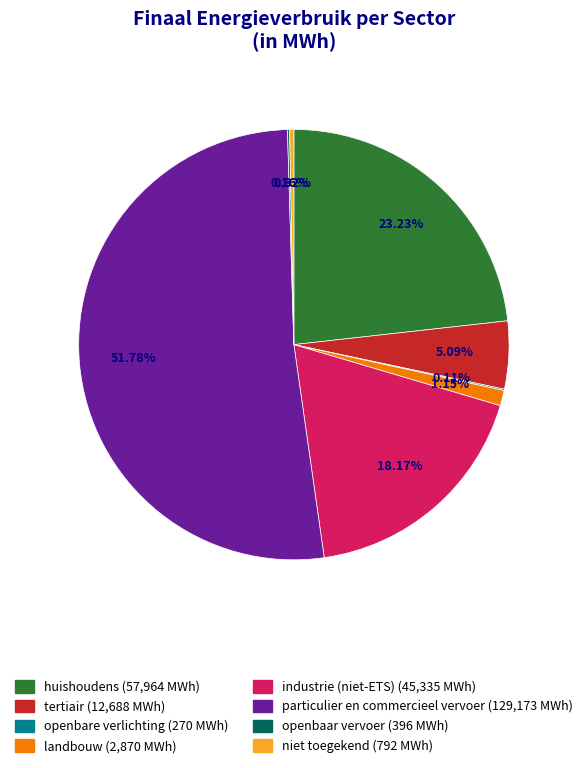

What is the ratio of the value at particulier en commercieel vervoer to the value at niet toegekend?

163.0